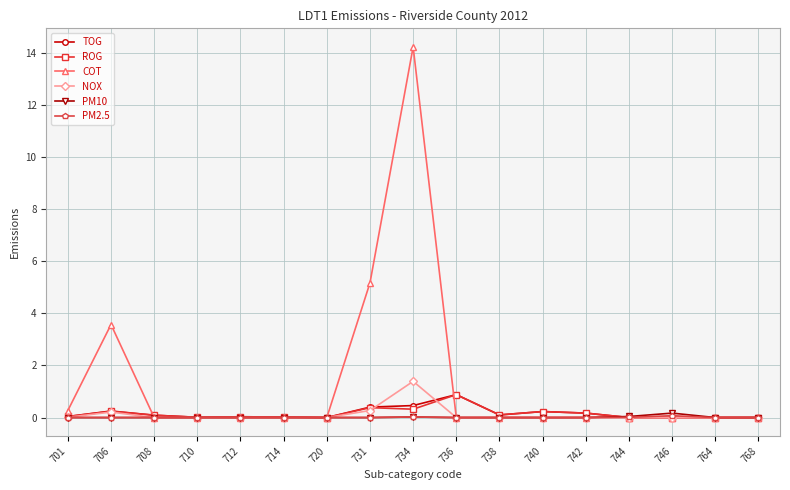

Is it true that ROG equals 0.1 at 708?

True